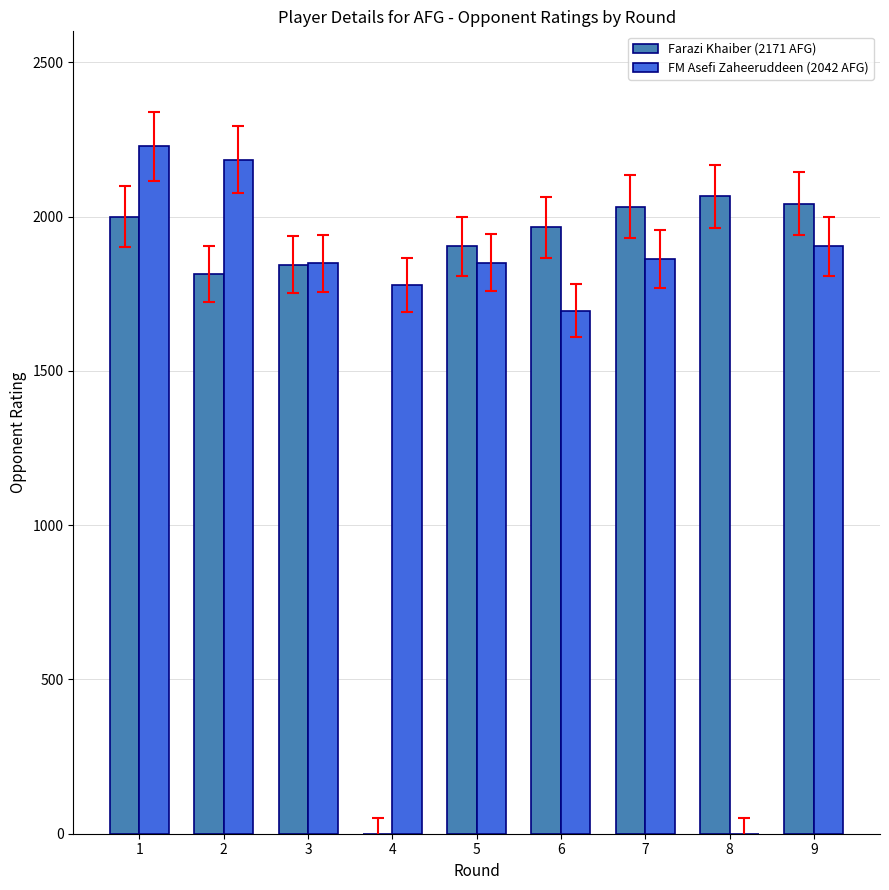

What is the greatest value displayed?

2227